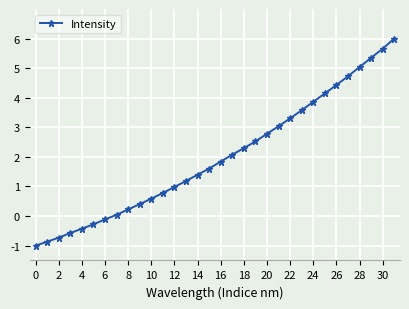

How many lines are shown in the chart?

1